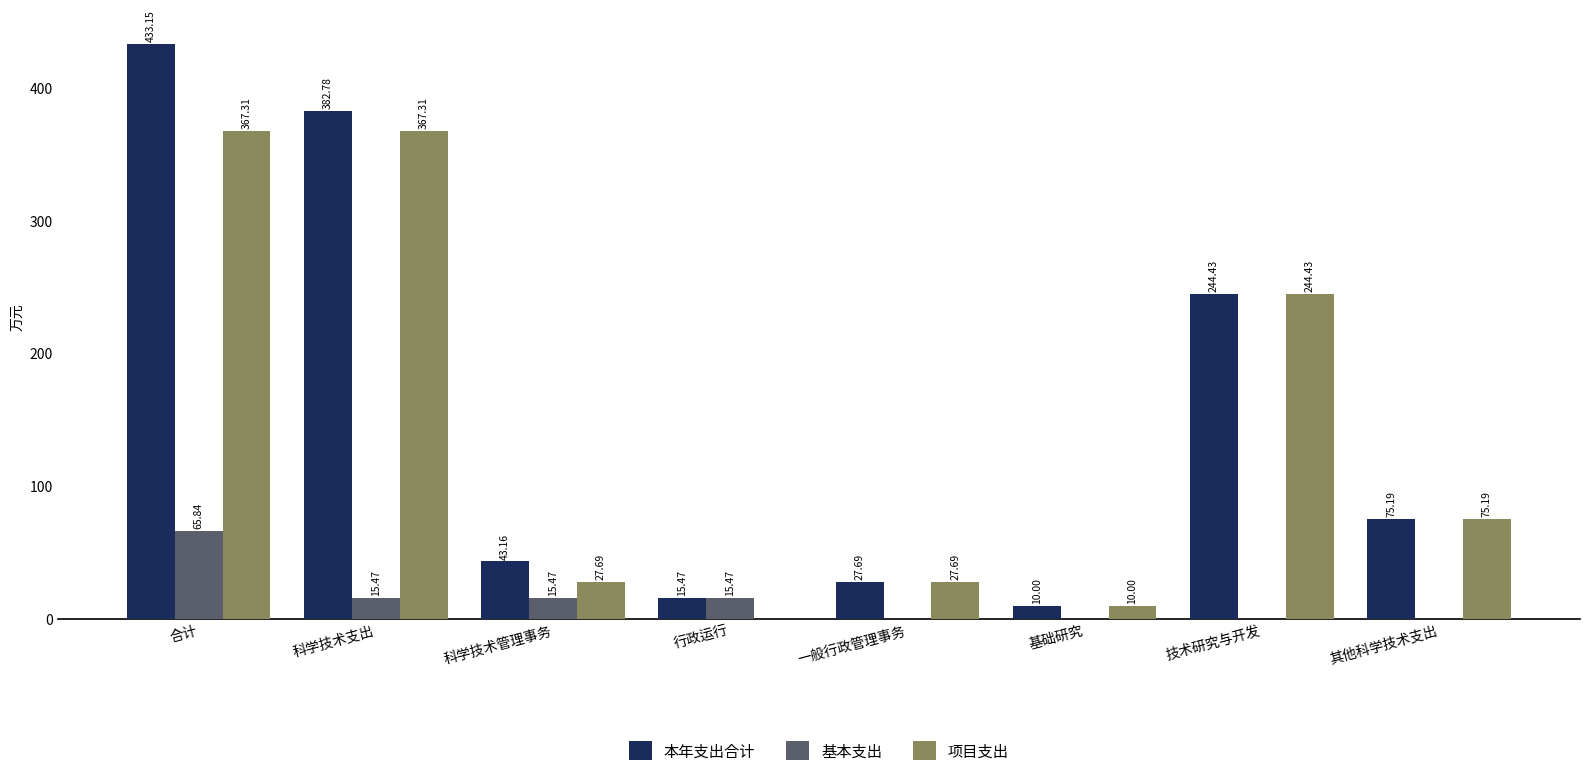

Is the value of 本年支出合计 at 其他科学技术支出 greater than the value of 基本支出 at 科学技术支出?

Yes